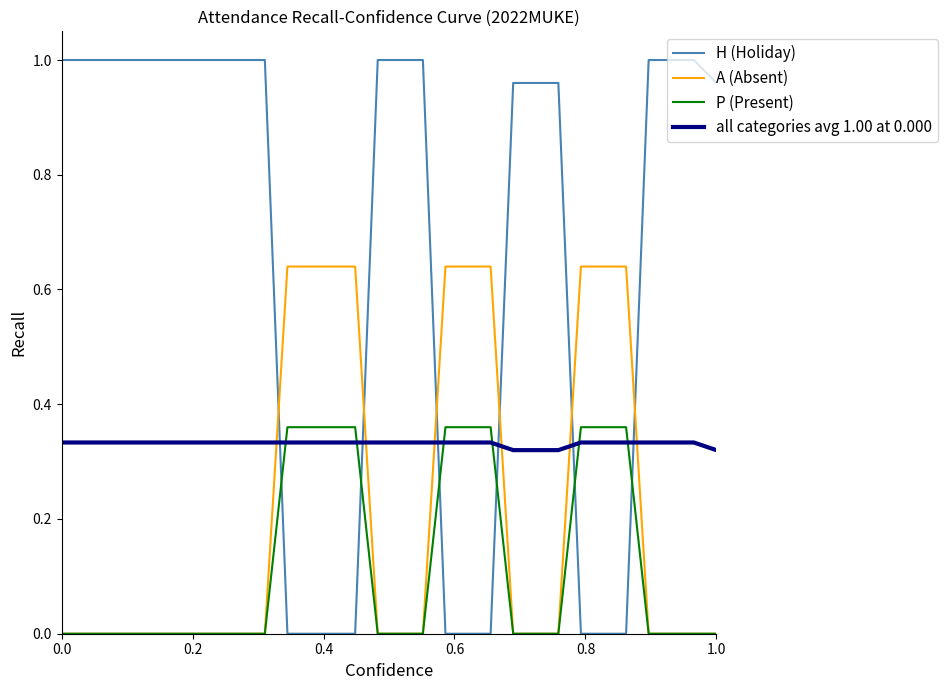

What is the sum of all all categories avg 1.00 at 0.000 values?

9.9